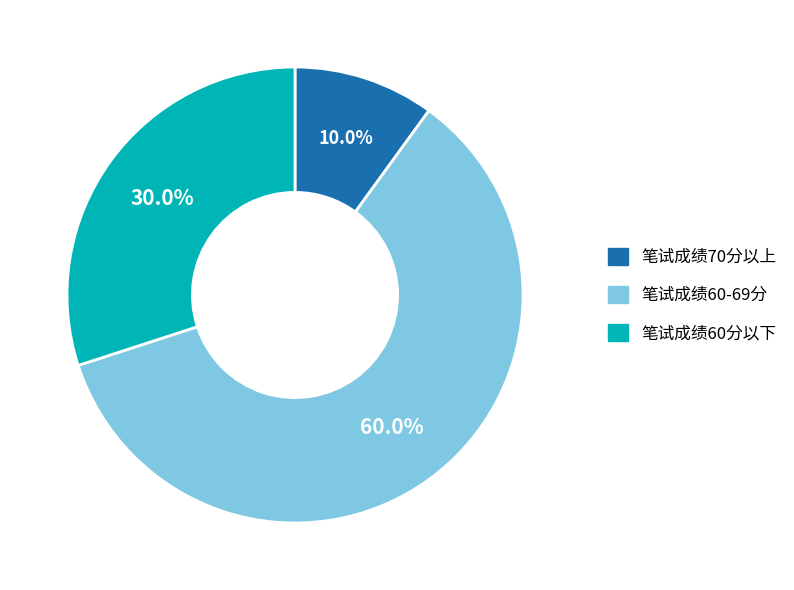

Which slice is the largest?

笔试成绩60-69分